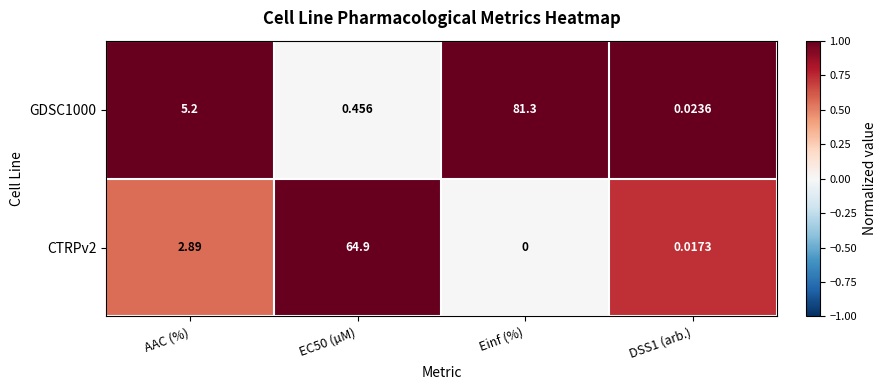

Is the value of GDSC1000 at DSS1 (arb.) greater than the value of CTRPv2 at Einf (%)?

Yes